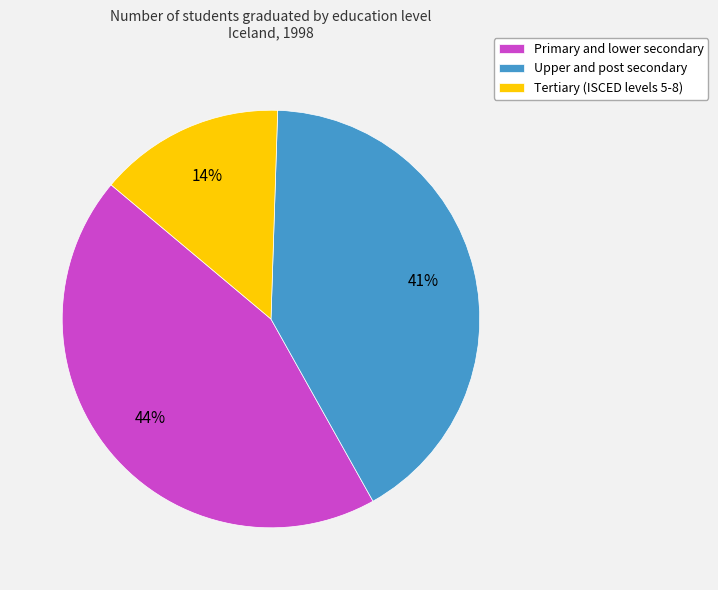

What is the largest slice in the pie chart?

Primary and lower secondary